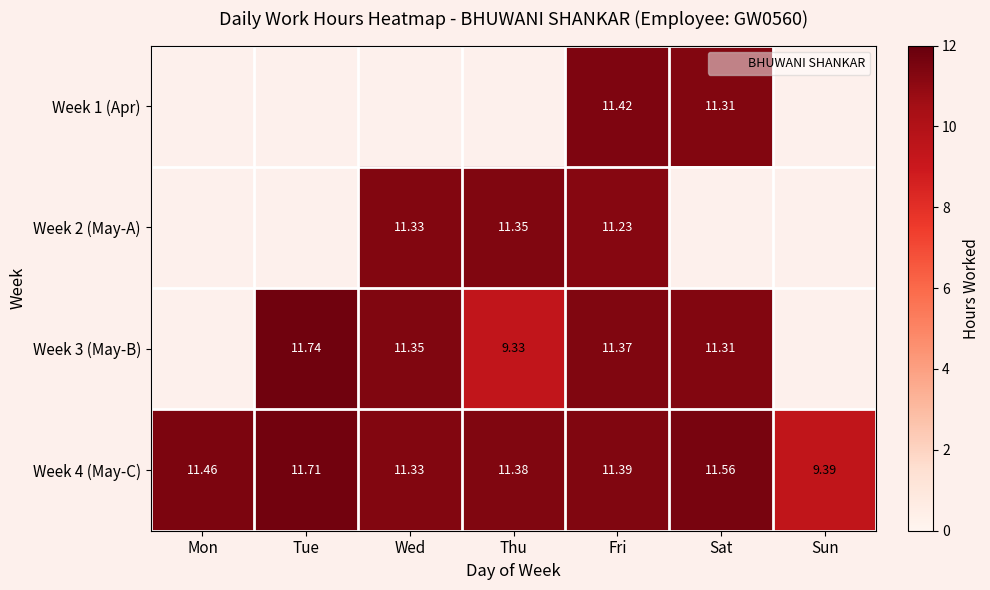

Count the number of data series in this chart.

4